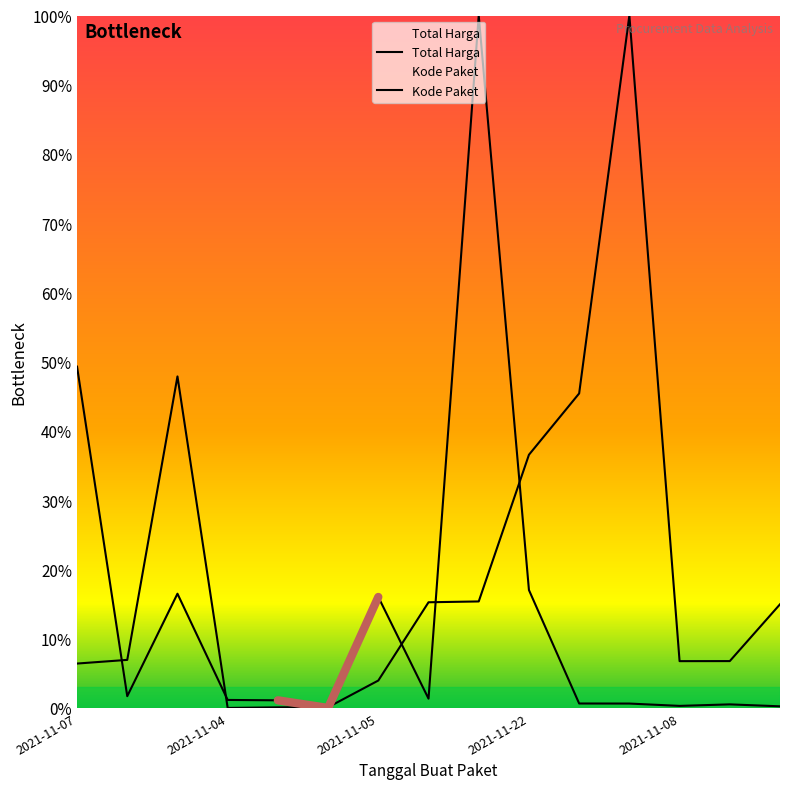

At how many categories does at least one series exceed 49?

3